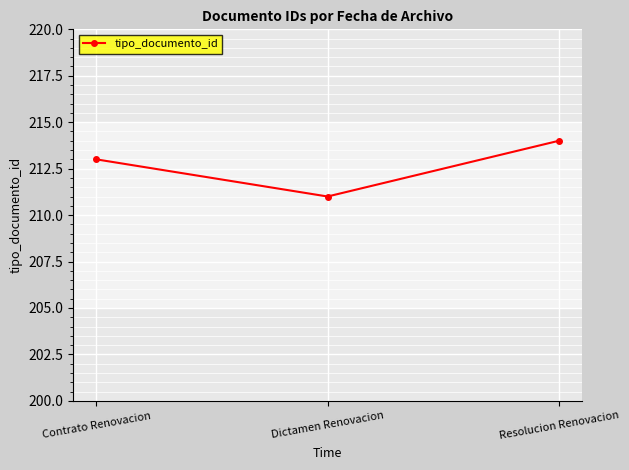

What is the sum of the values at Dictamen Renovacion and Resolucion Renovacion?

425